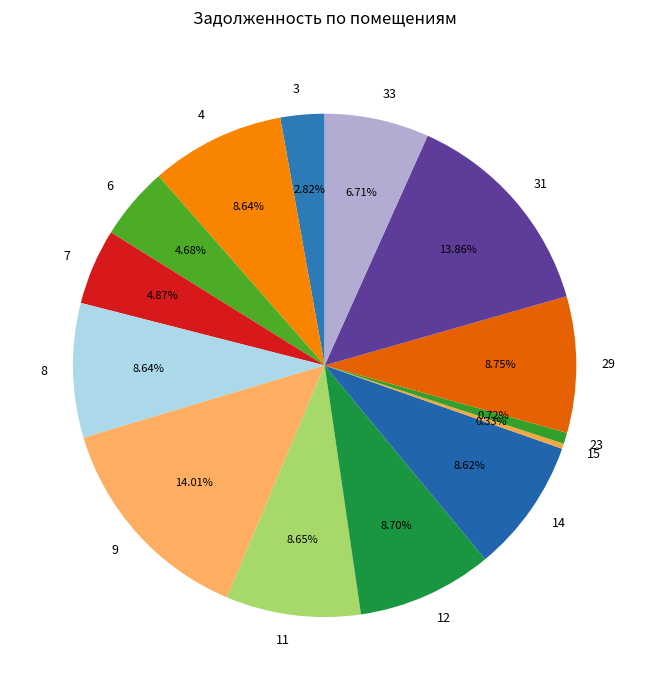

The 23 slice represents 1% of the pie. True or false?

True